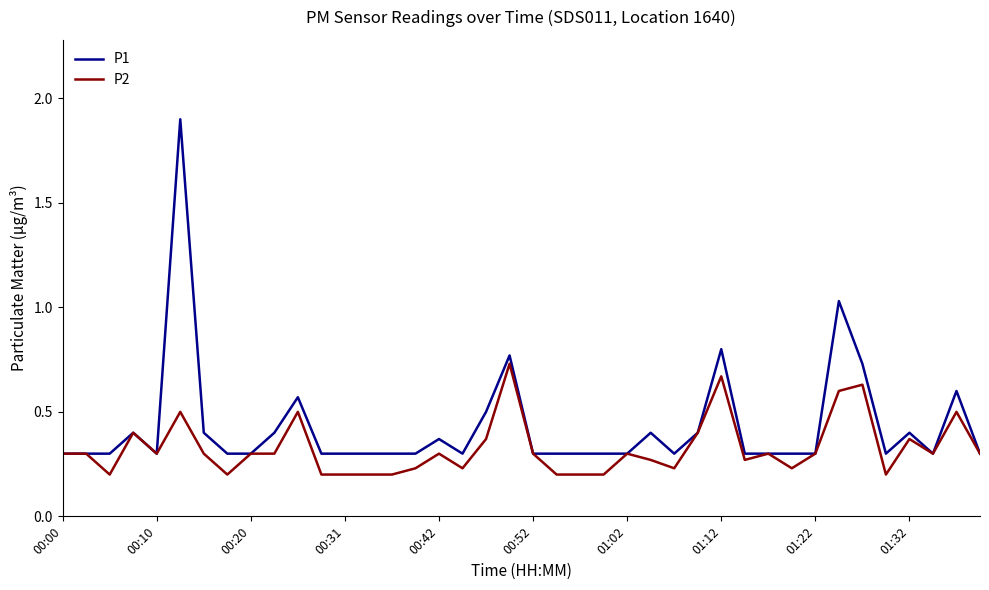

Which series has the largest total across all categories?

P1